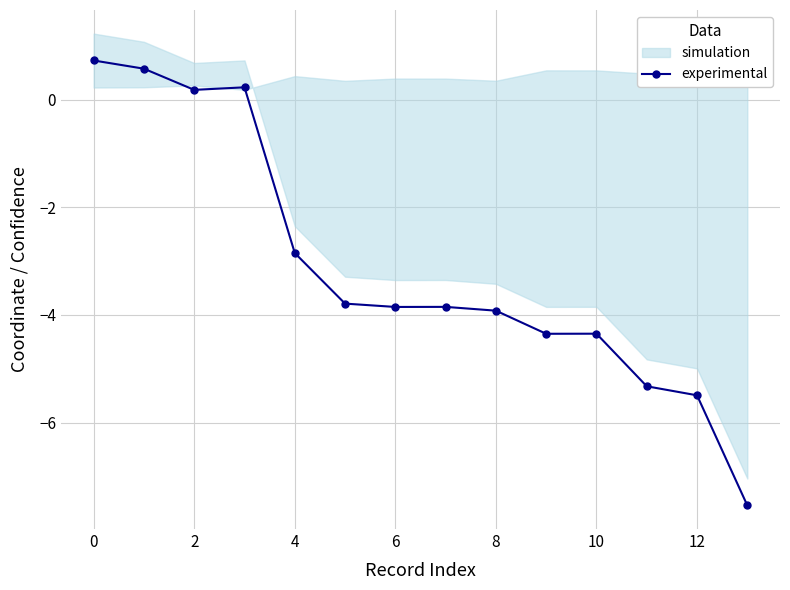

True or false: experimental has more than 0 interior local peaks.

True